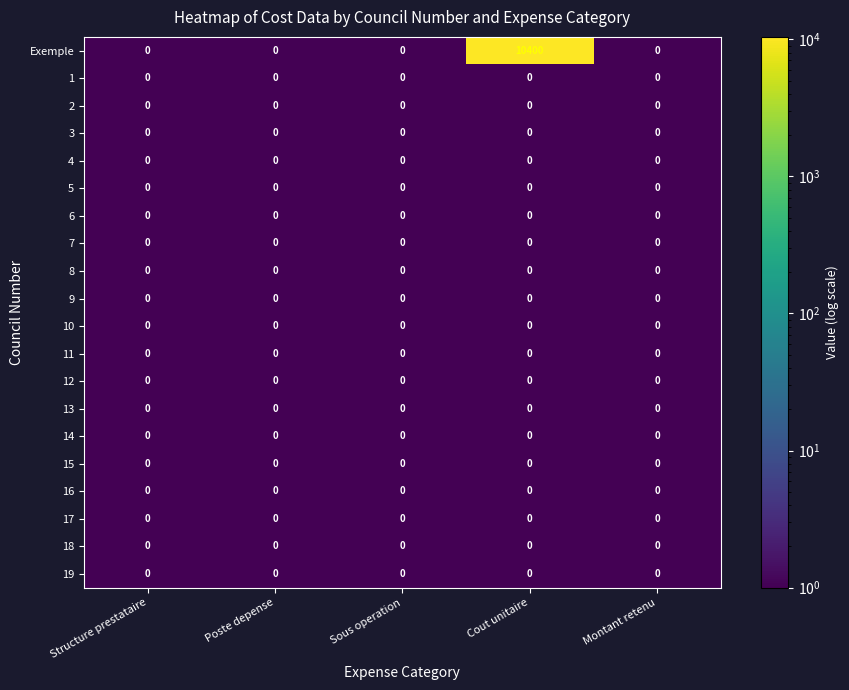

What is the maximum value shown in the chart?

10400